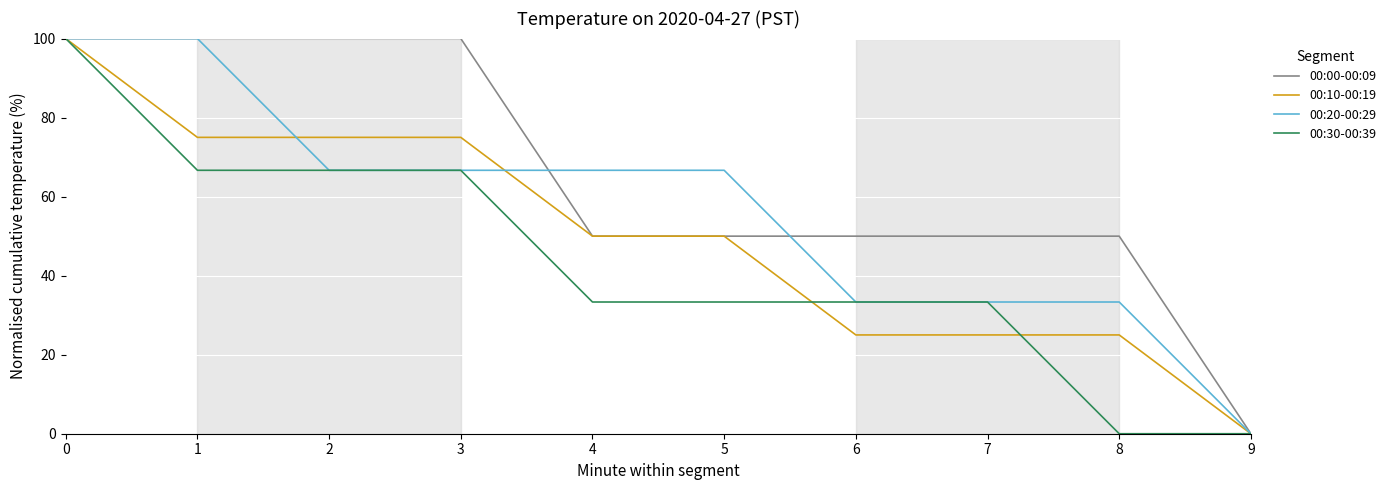

Between 1 and 2, which series saw the biggest shift?

00:20-00:29